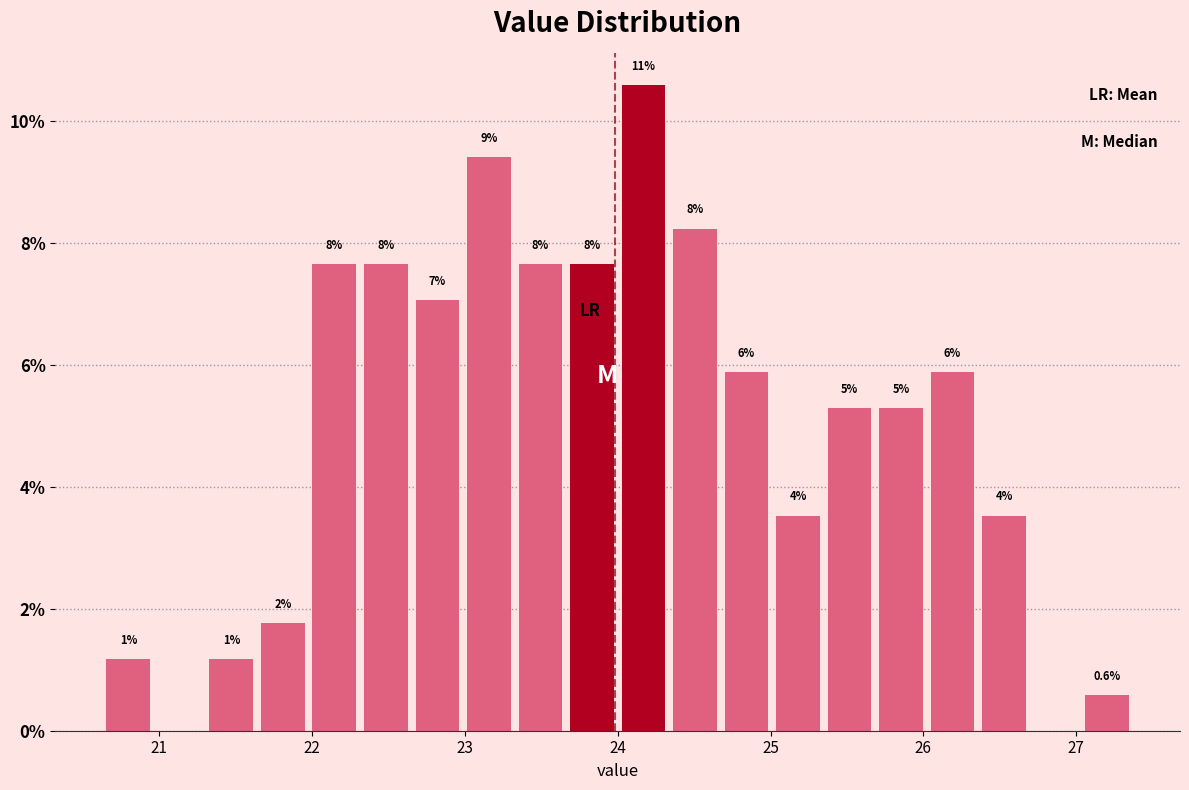

Read against the x-axis, roughly where is the centre of the tallest bar?

24.2